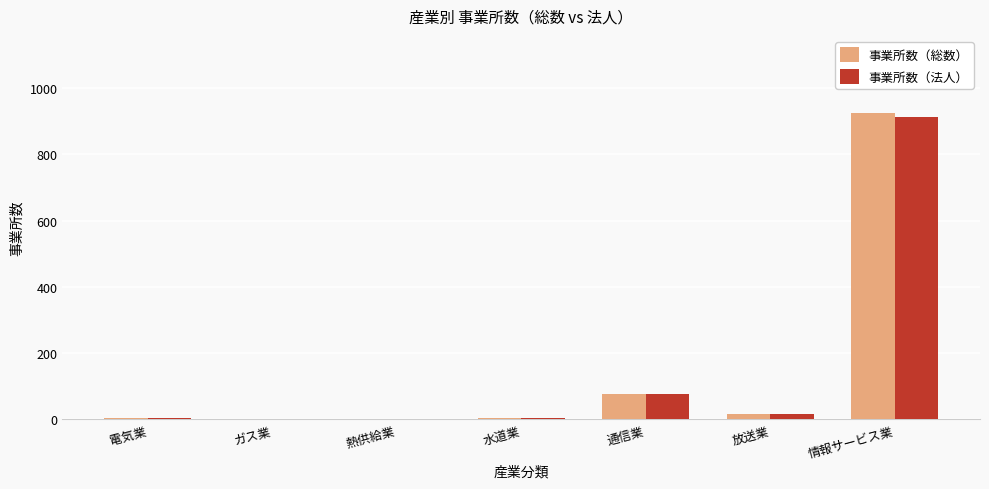

At which label is 事業所数（法人） closest to 456?

通信業